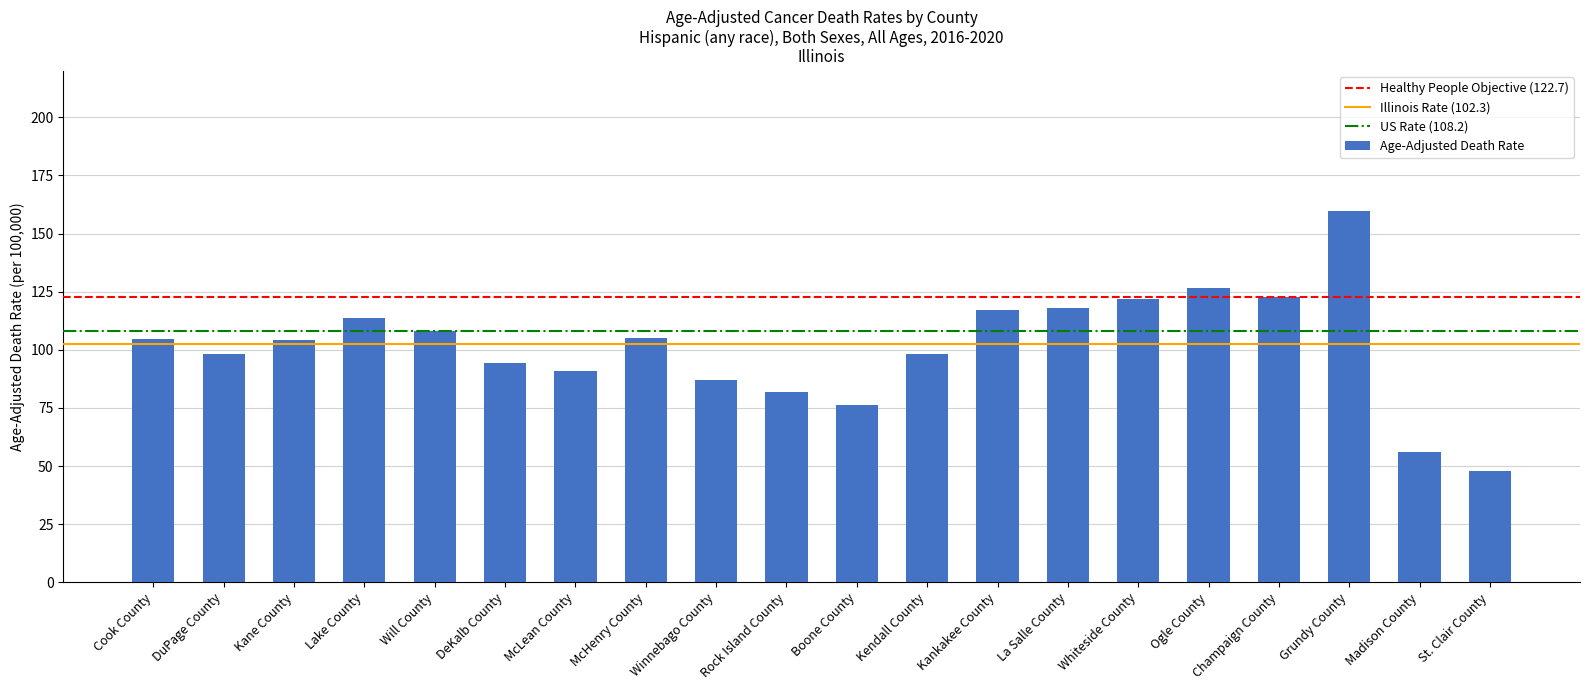

Which has a higher value, Rock Island County or DeKalb County?

DeKalb County